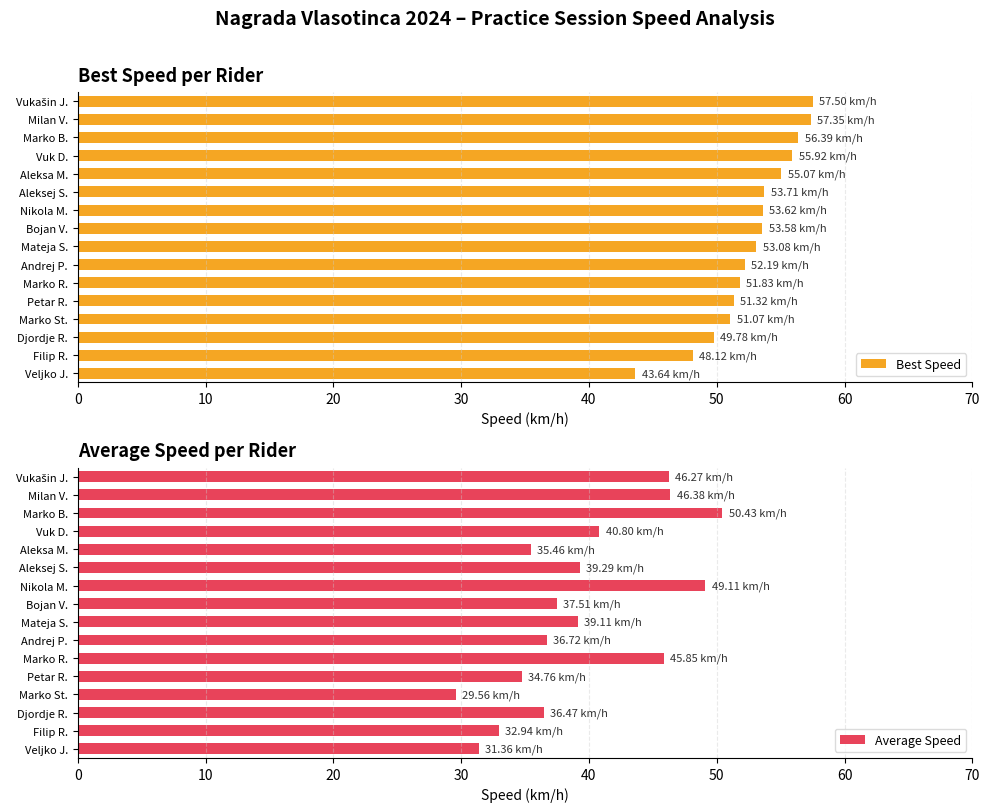

Where is Best Speed nearest to the value 50?

Djordje R.